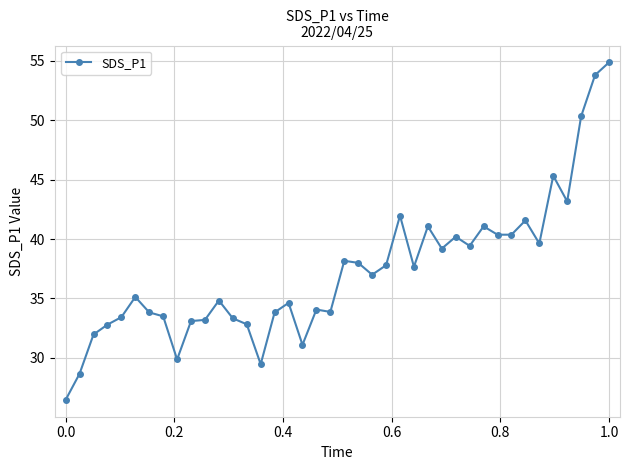

How many distinct data groups are displayed?

1